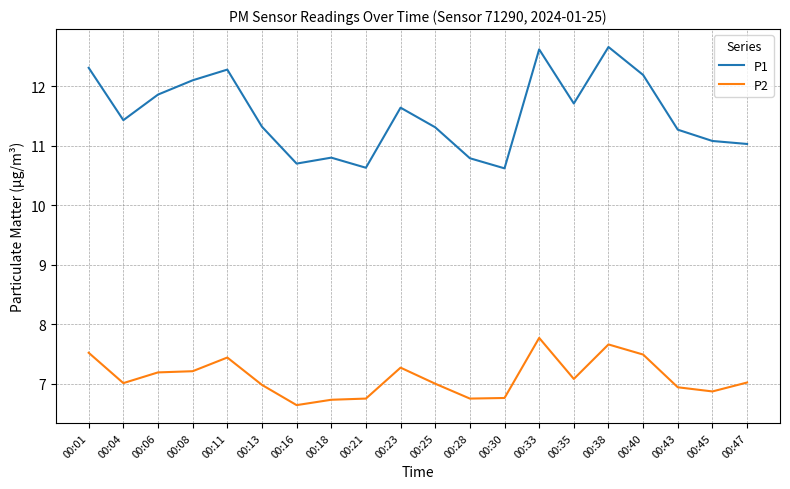

Which series has the largest total across all categories?

P1